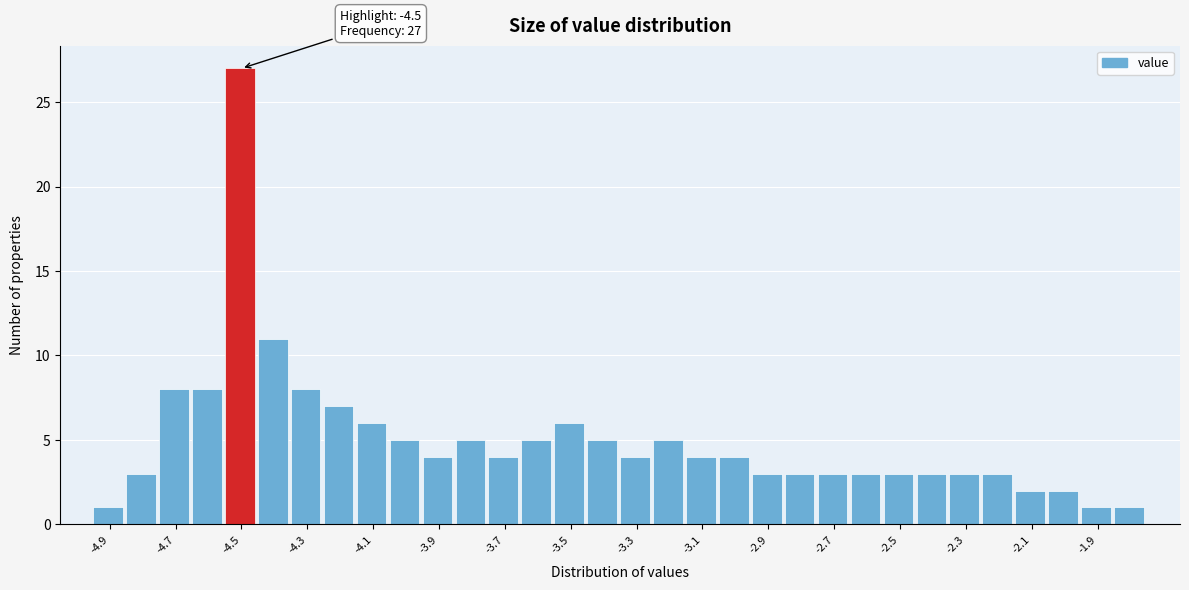

Over which range of the x-axis is the bar tallest?

-4.55 to -4.45